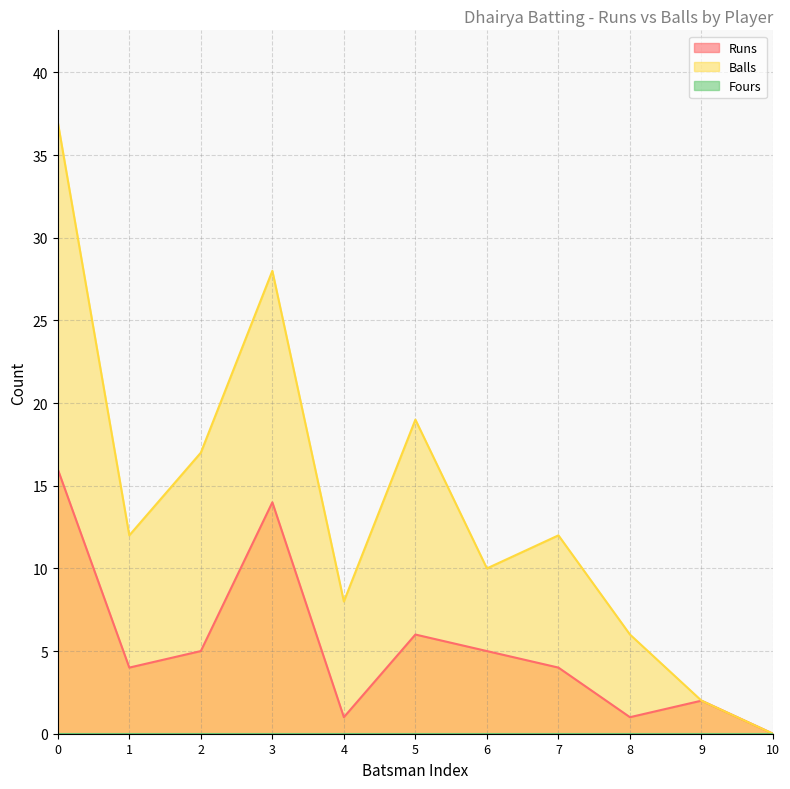

True or false: Balls and Runs intersect in this chart.

False